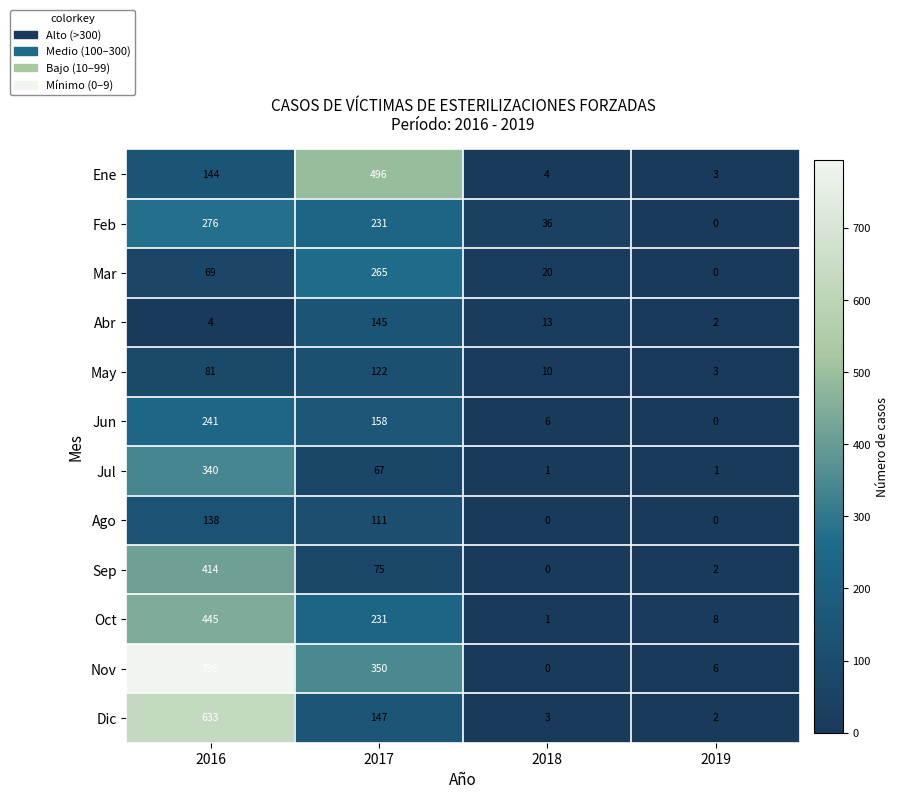

True or false: Jun has a value of 72 at 2017.

False